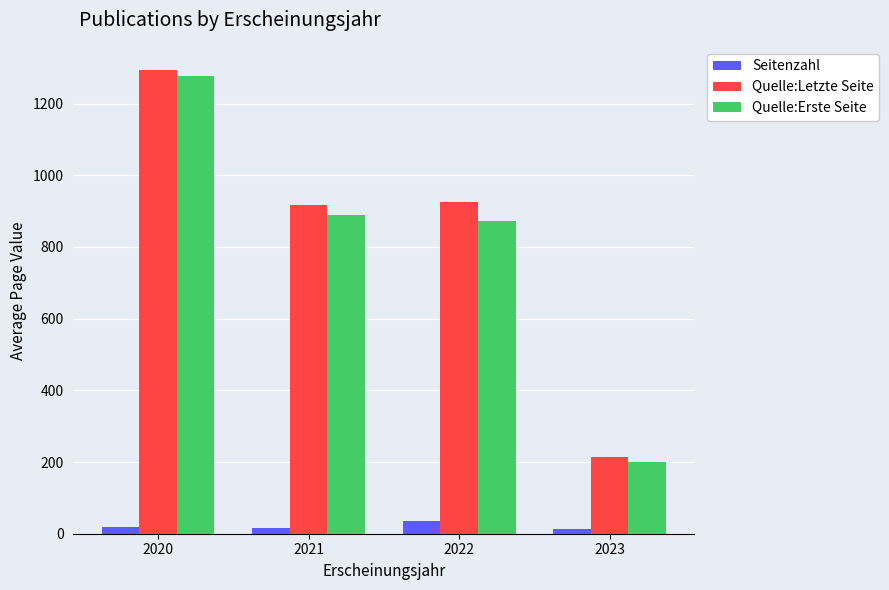

Which series has the widest spread of values?

Quelle:Letzte Seite